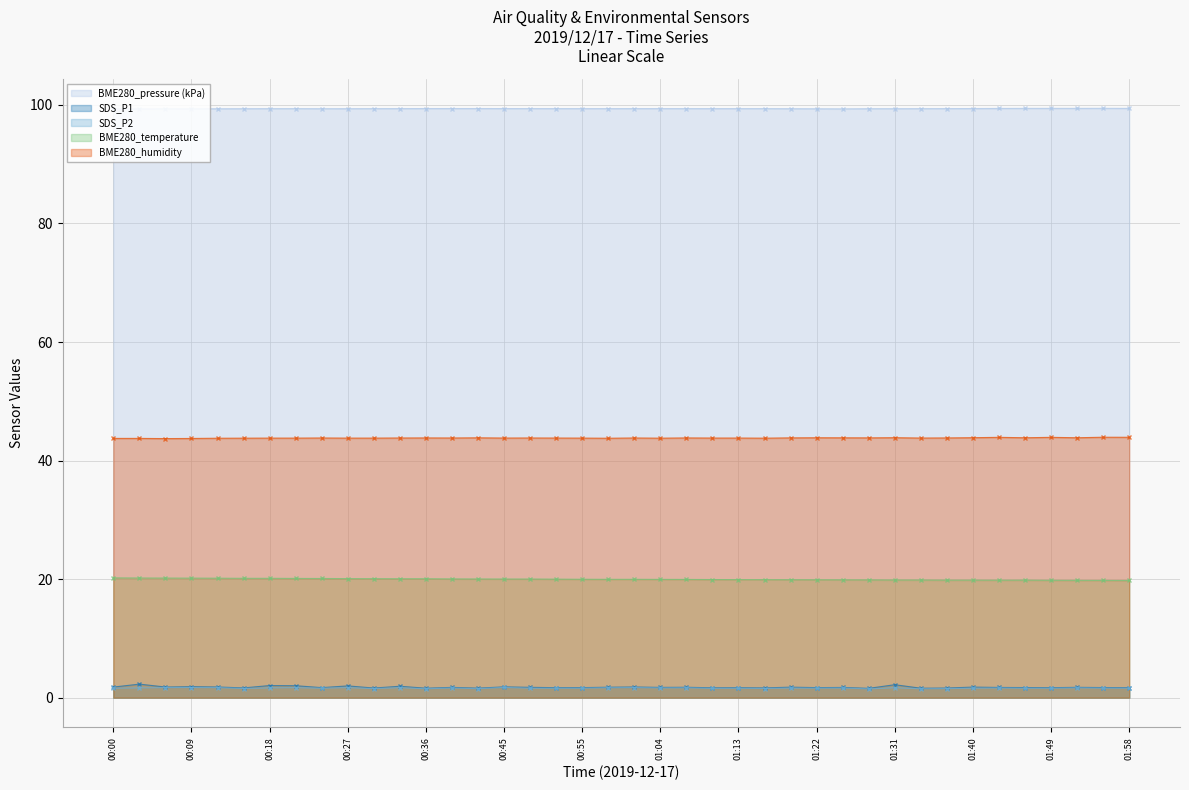

What is the value of the SDS_P1 line point at the 2nd from the left?

2.3